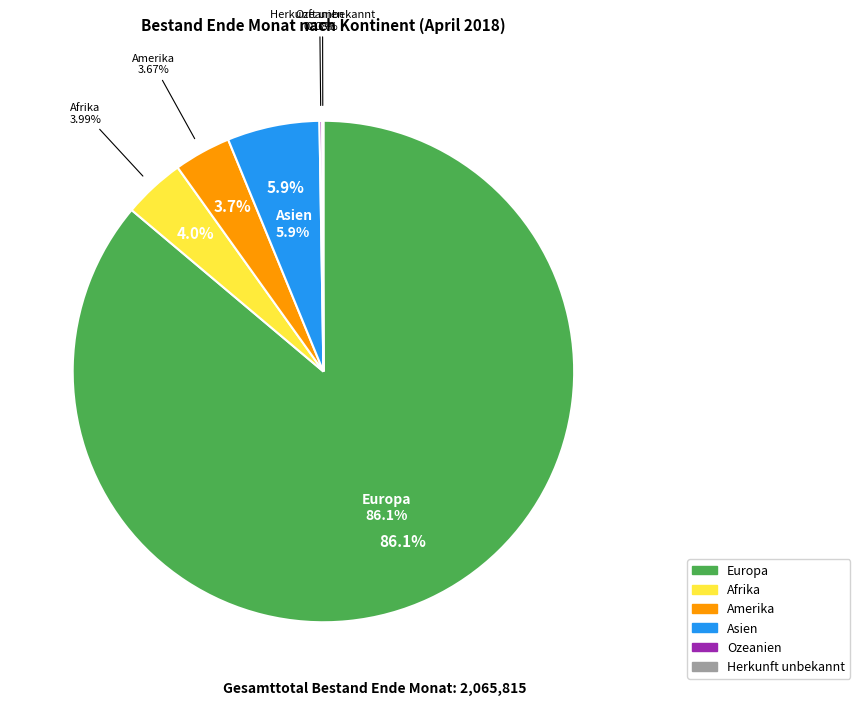

What is the change in value from Afrika to Amerika?

-6554